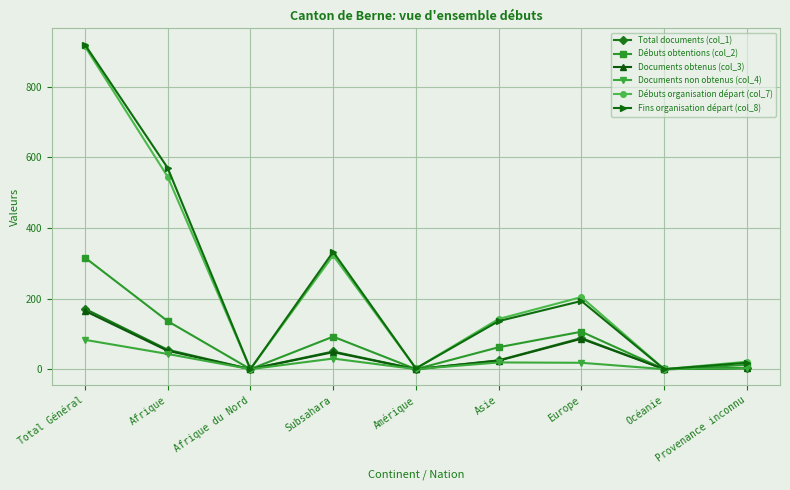

Count the number of data series in this chart.

6